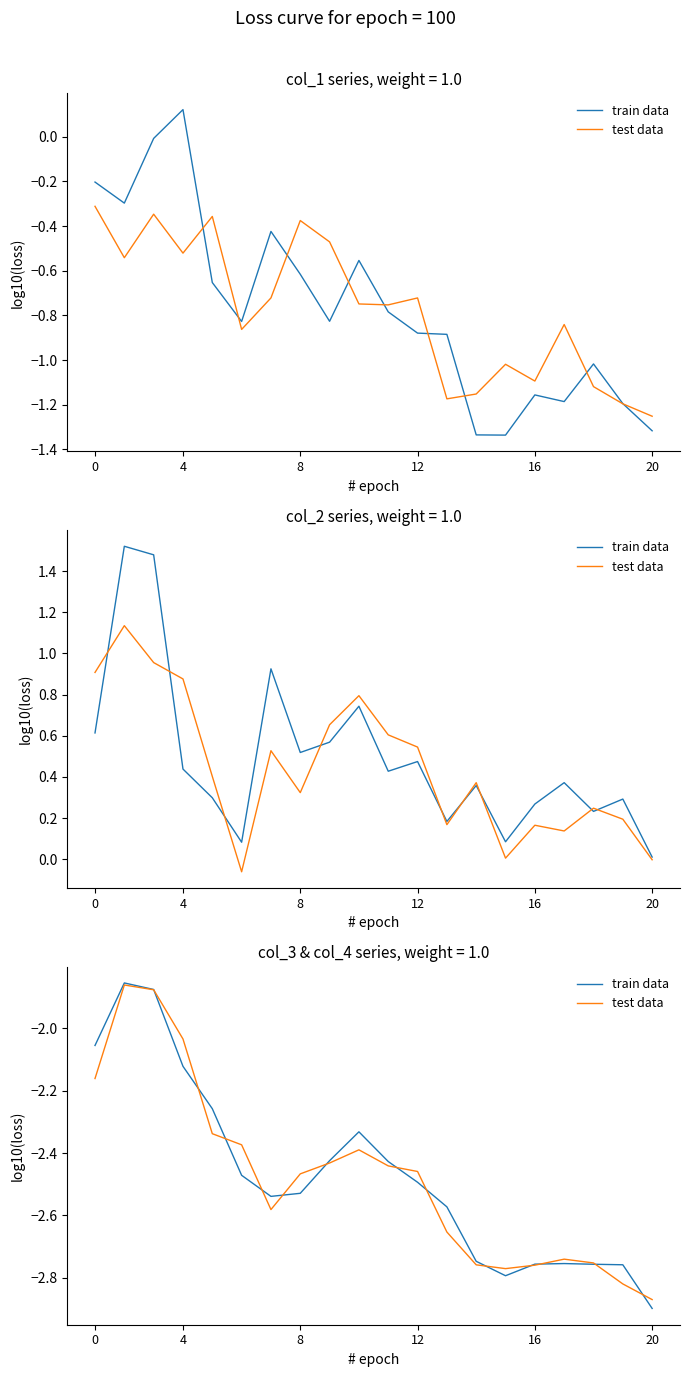

How many intersections are there between train data and test data?

13